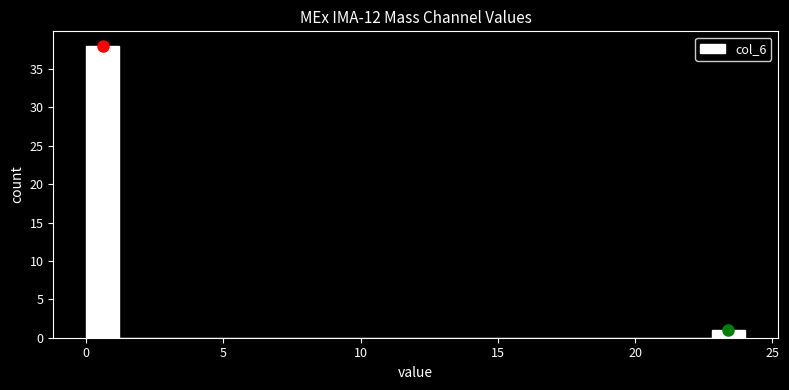

Around what value on the x-axis is the tallest bar? Give the approximate position of its centre, as read against the axis.

0.5